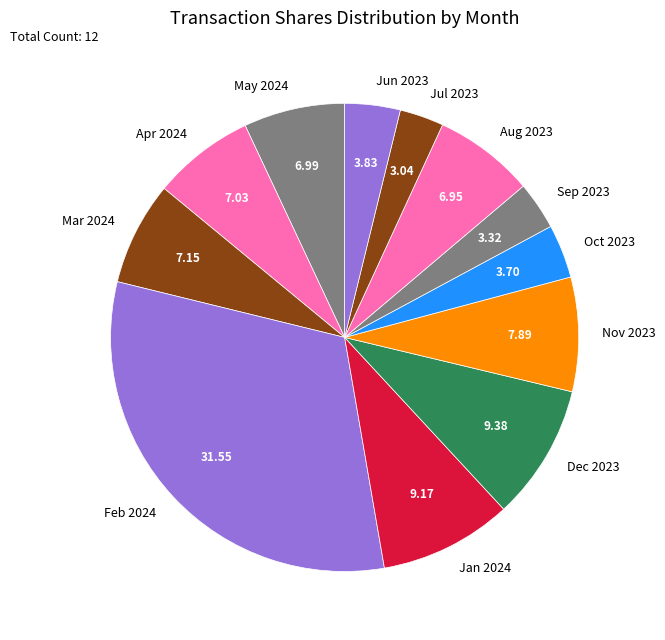

Do Nov 2023 and Jan 2024 together represent more than half of the pie?

No